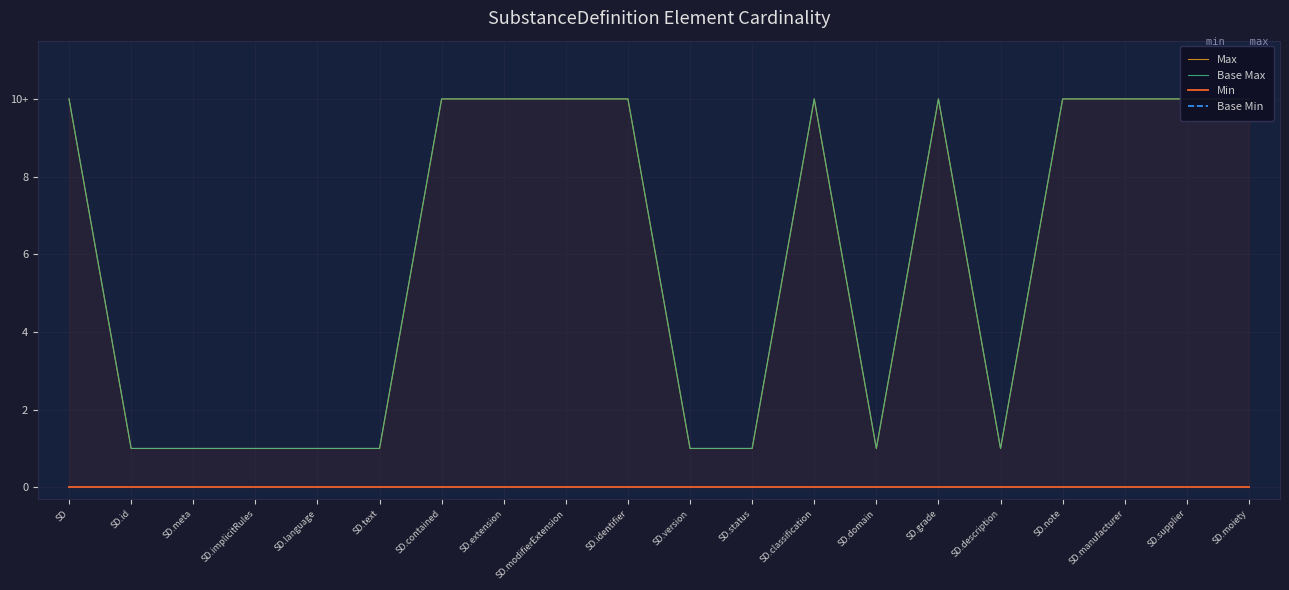

Which category has the lowest value in the Min series?

SD